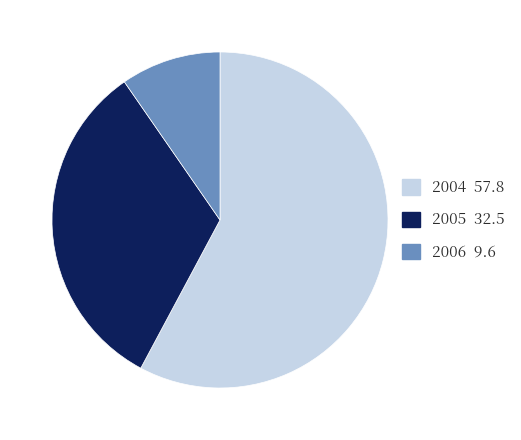

Is there any slice that represents more than half of the pie?

Yes